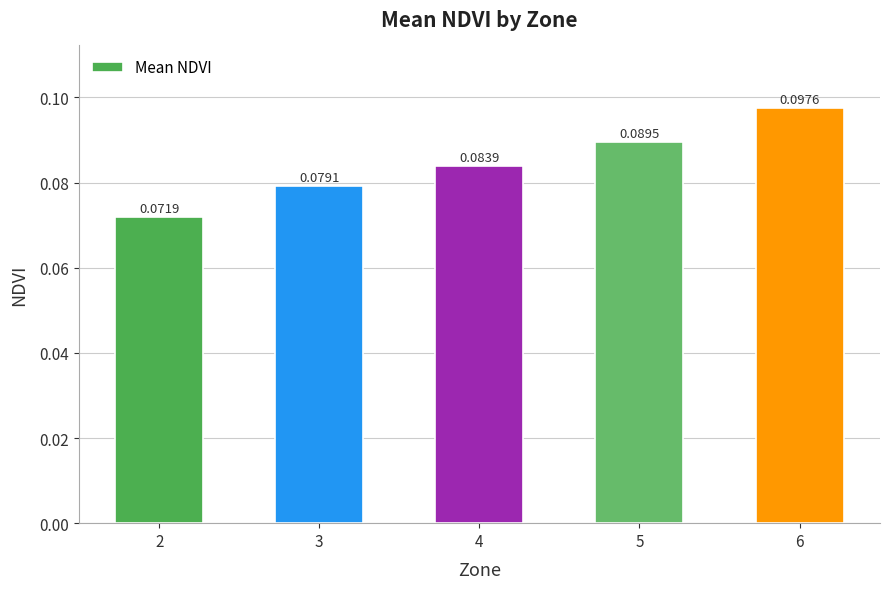

The value at 5 is 0.2. True or false?

False